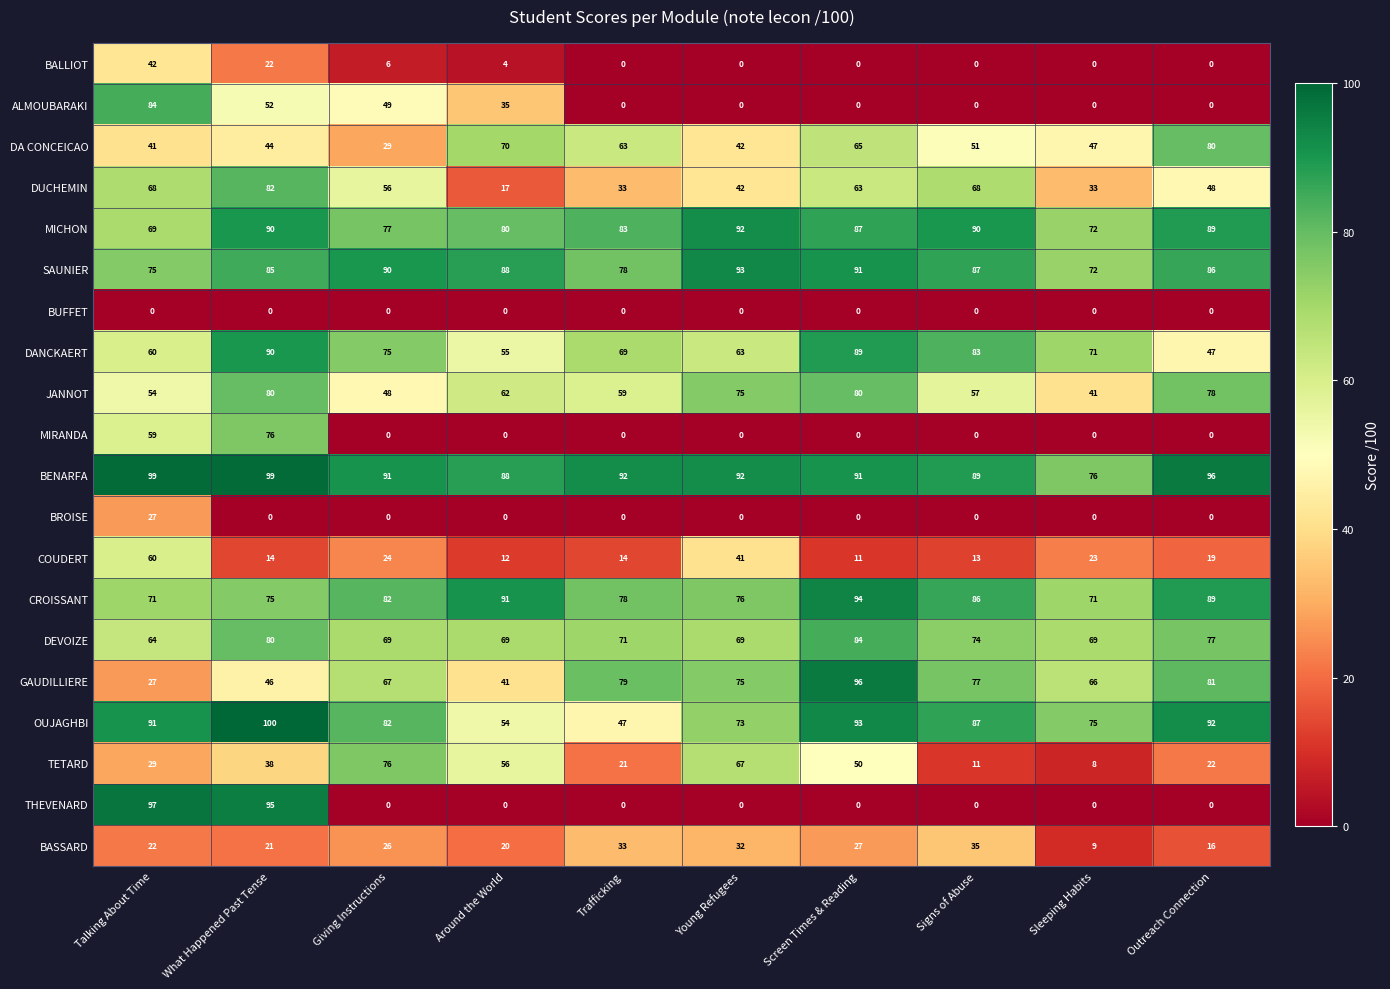

At which category is the sum across all series the highest?

What Happened Past Tense